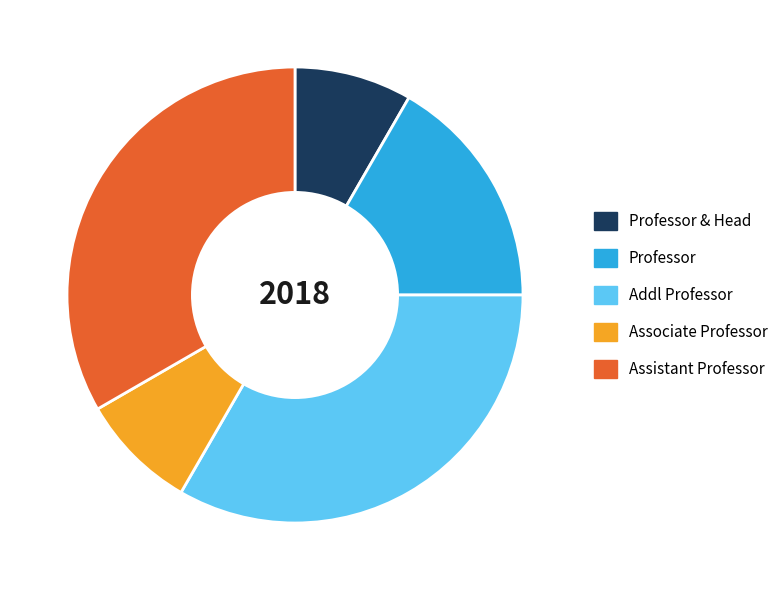

Does Addl Professor account for over 50% of the chart?

No